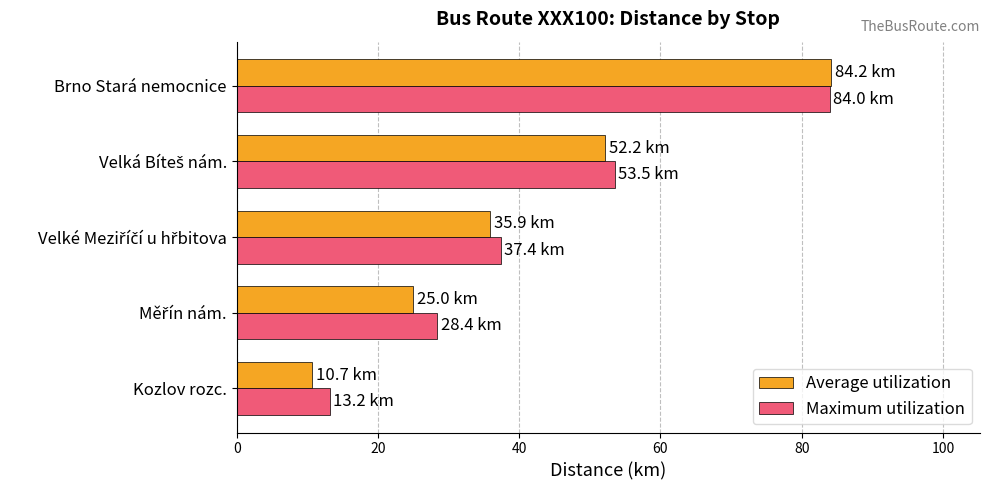

The Average utilization series shows 2.2 at Kozlov rozc.. True or false?

False